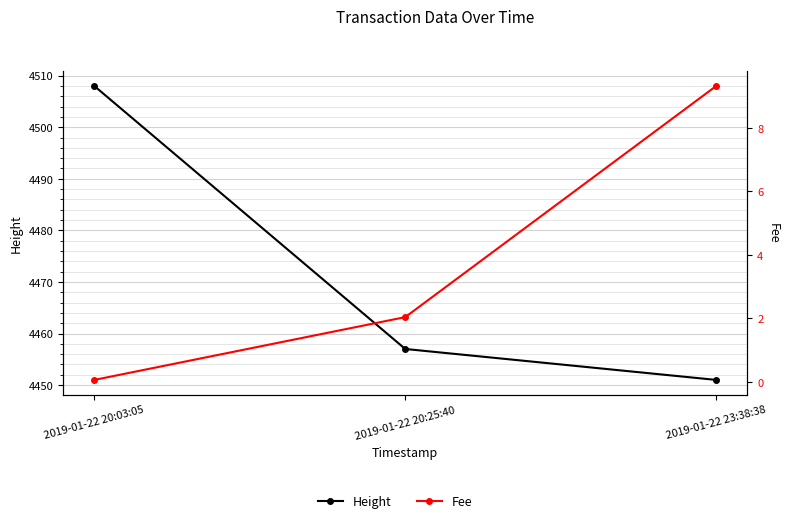

Which series has the widest spread of values?

Height